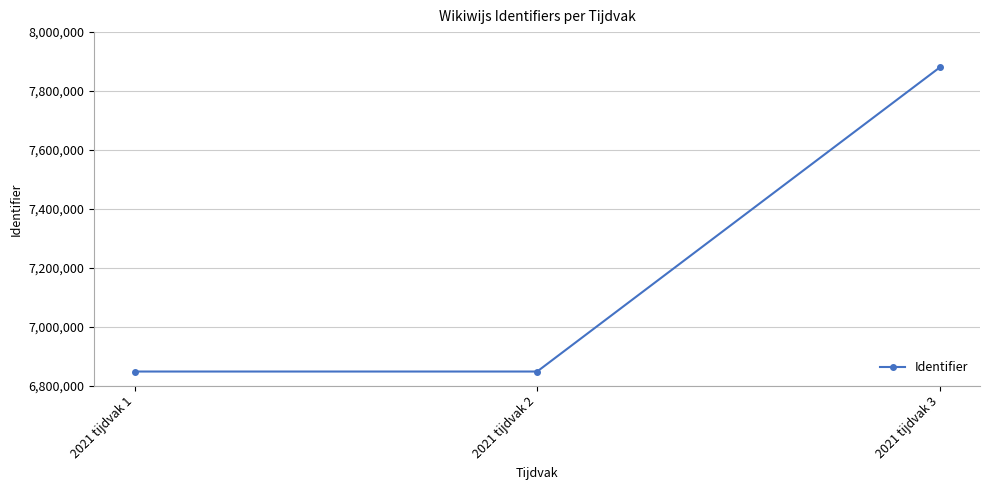

Does the chart have visible grid lines?

Yes